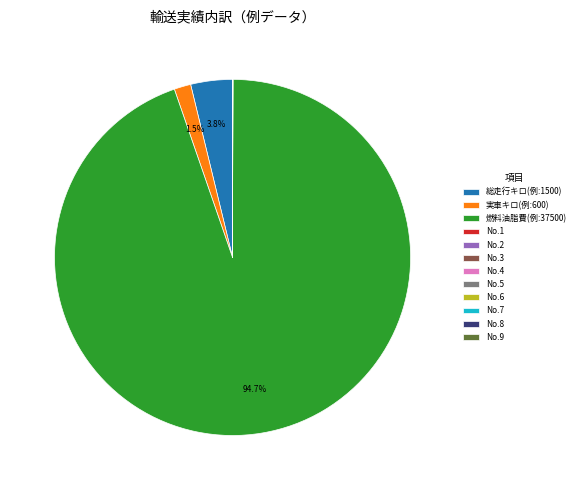

To the nearest percent, what is the average slice percentage?

8%